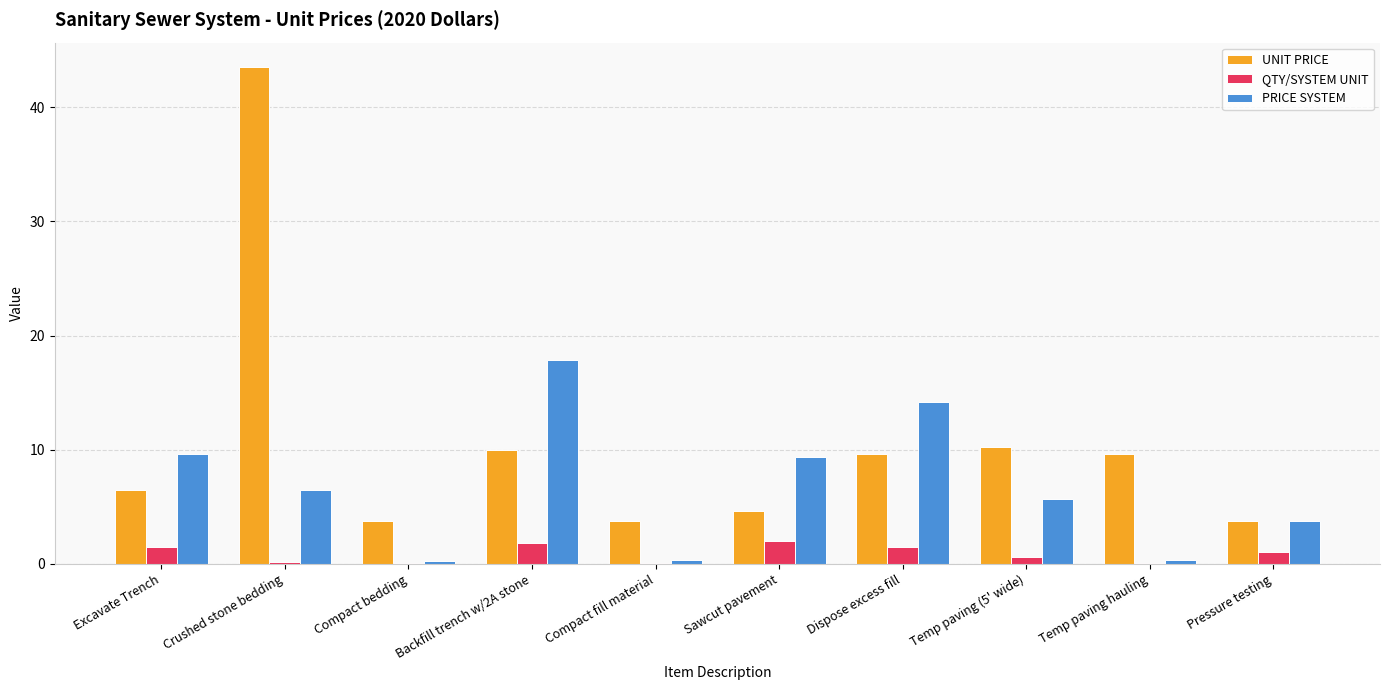

What is the sum of all UNIT PRICE values?

105.3